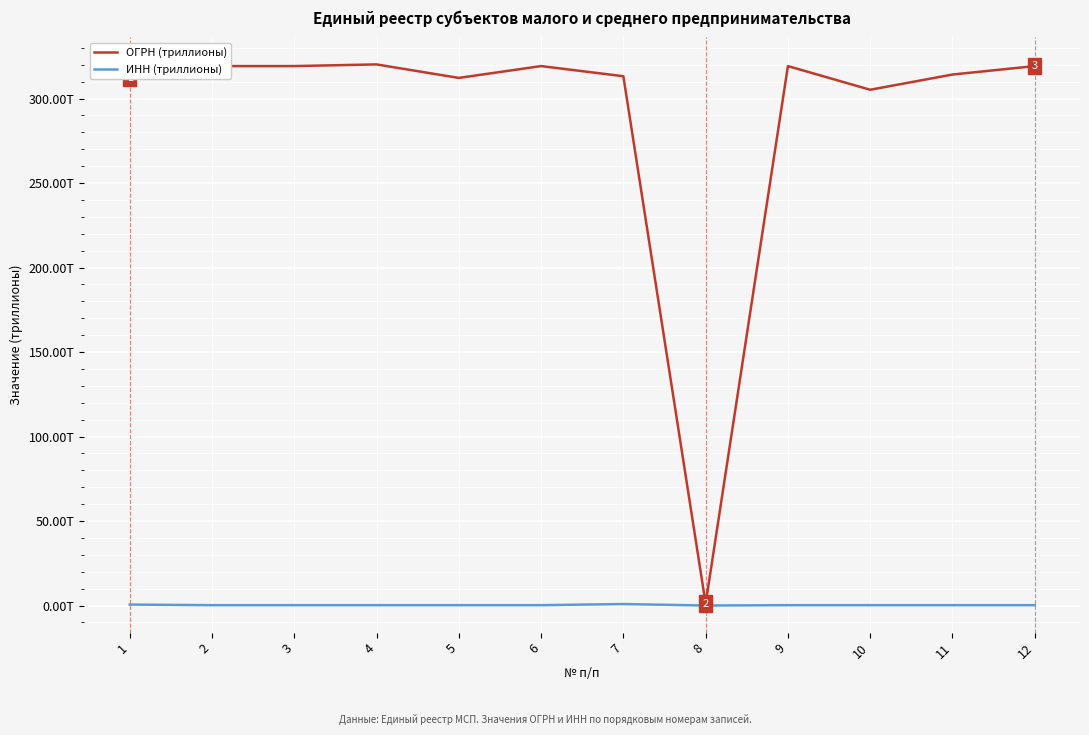

What are all the series names shown in the legend?

ОГРН (триллионы), ИНН (триллионы)